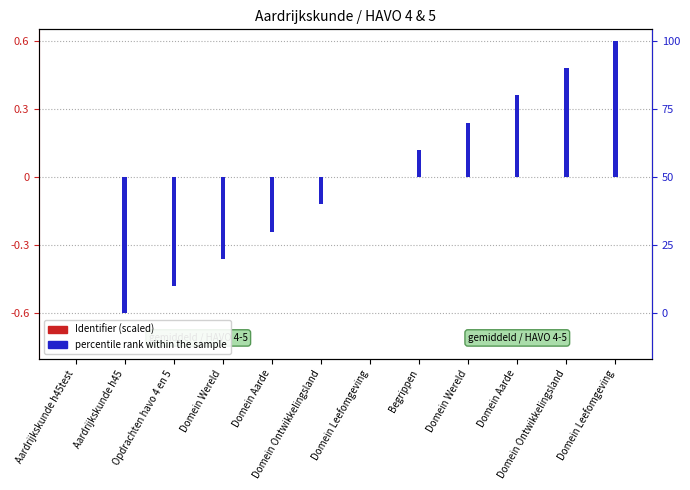

Which label corresponds to the largest value in the chart?

Domein Leefomgeving